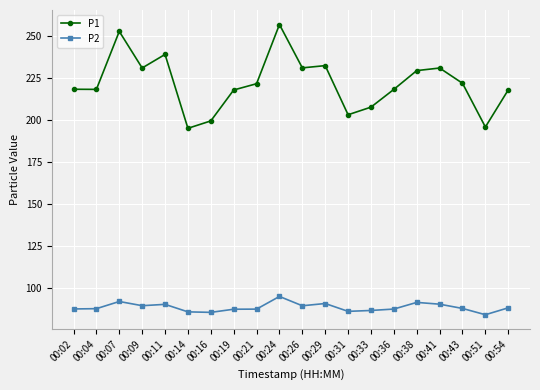

True or false: P2 and P1 intersect in this chart.

False